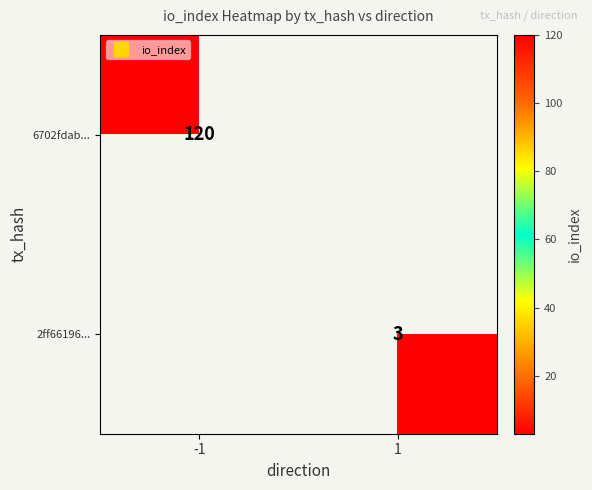

List the series in order of their peak value, highest first.

6702fdab..., 2ff66196...